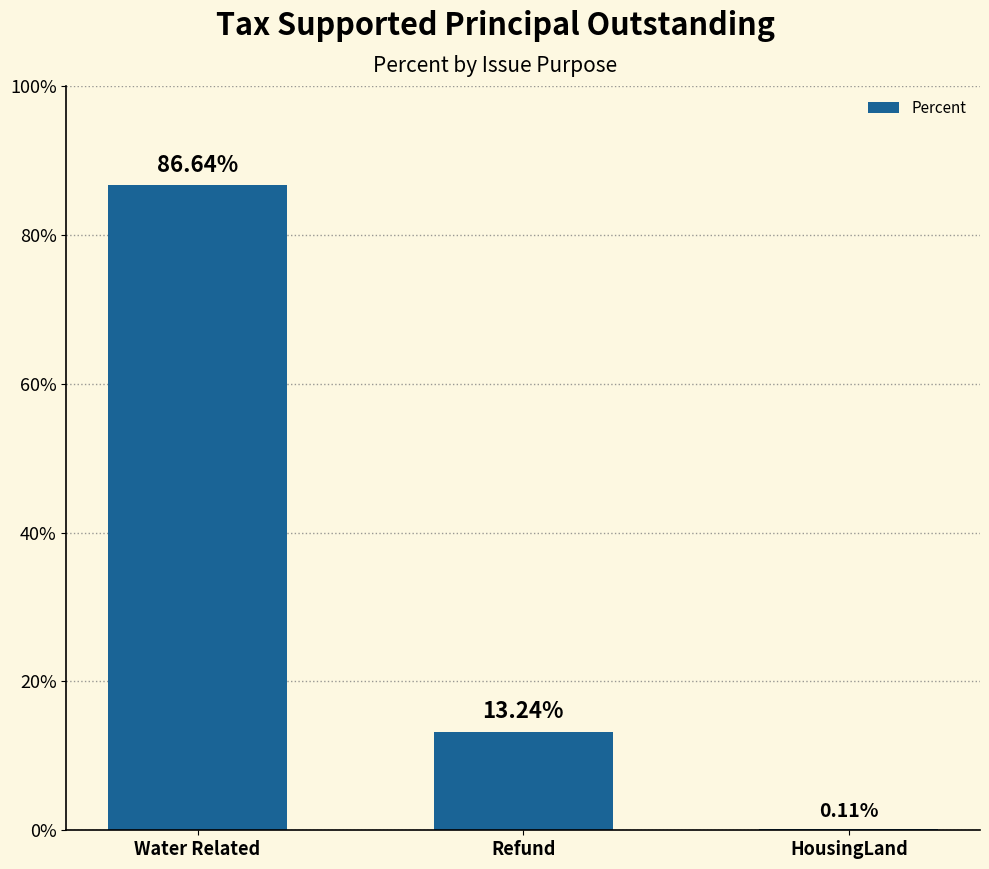

Between Refund and HousingLand, which is larger?

Refund